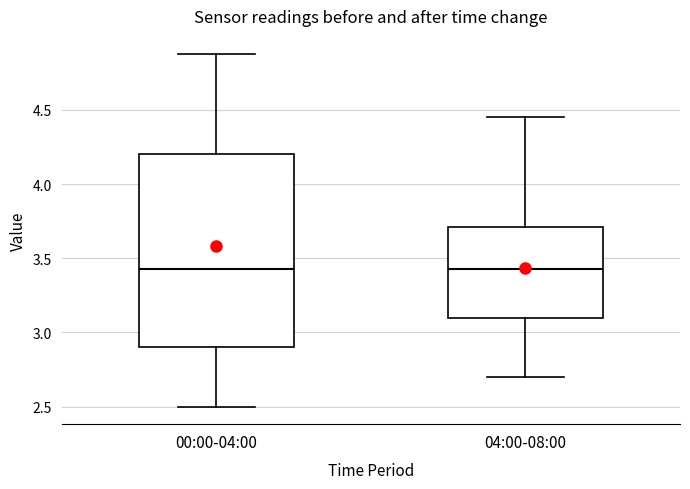

Reading left to right, transcribe this box plot: for each box, give where its median line is, the range the box spans, and where its two whiskers end, as read against the y-axis. The values are not printed on the chart, so give them approximately, as read against the axis.

00:00-04:00: median 3.45, box 2.90 to 4.20, whiskers 2.50 to 4.90
04:00-08:00: median 3.45, box 3.10 to 3.70, whiskers 2.70 to 4.45